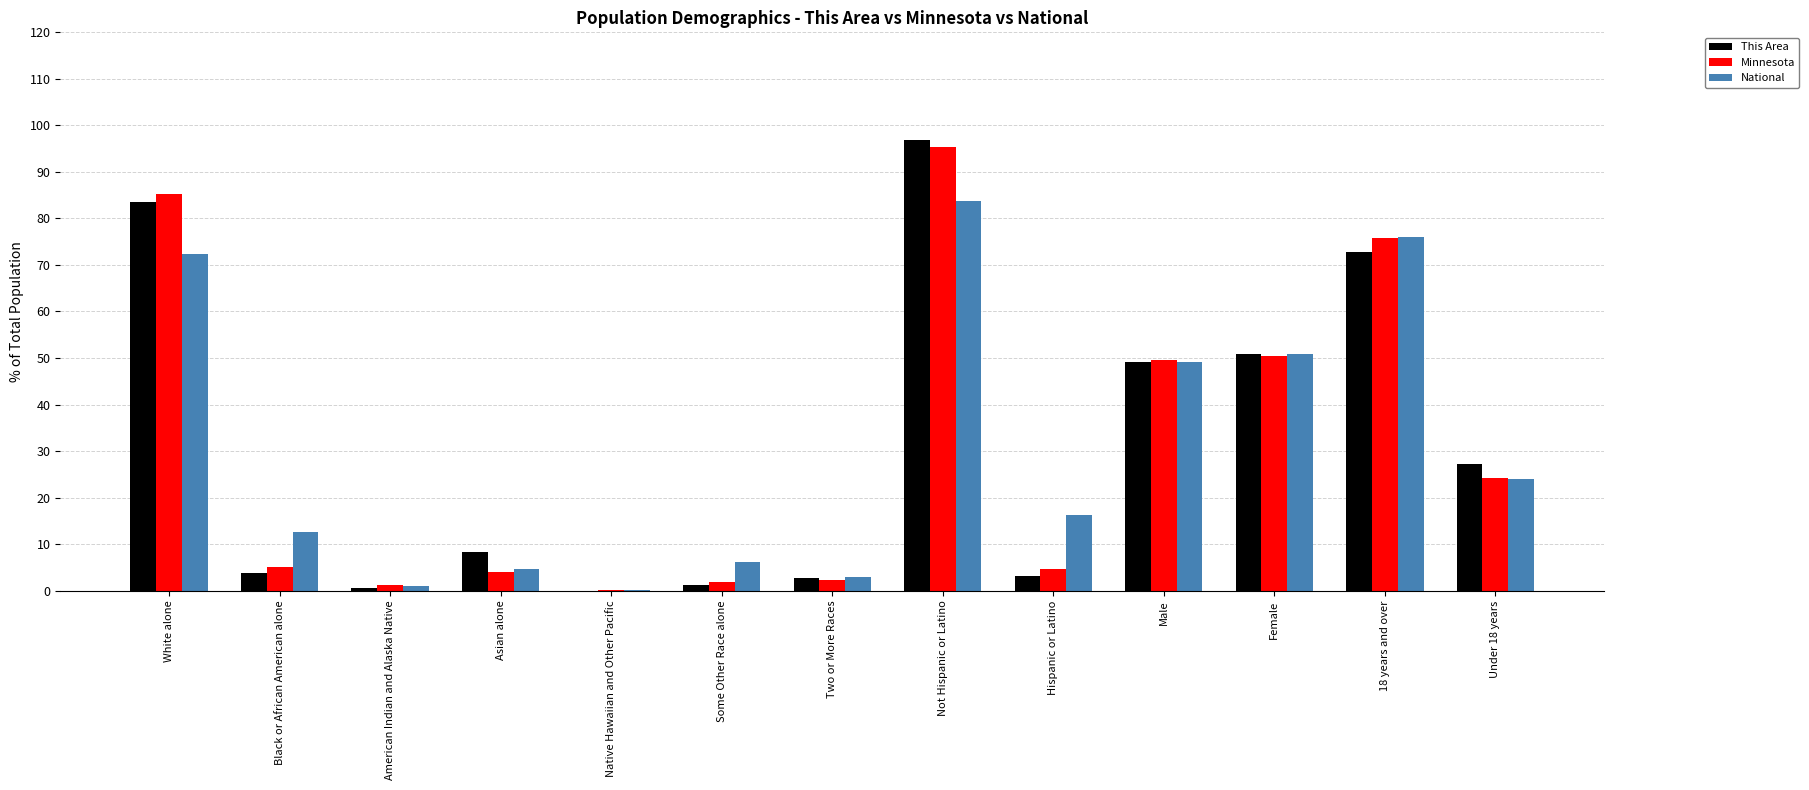

Which label corresponds to the largest value in the chart?

Not Hispanic or Latino